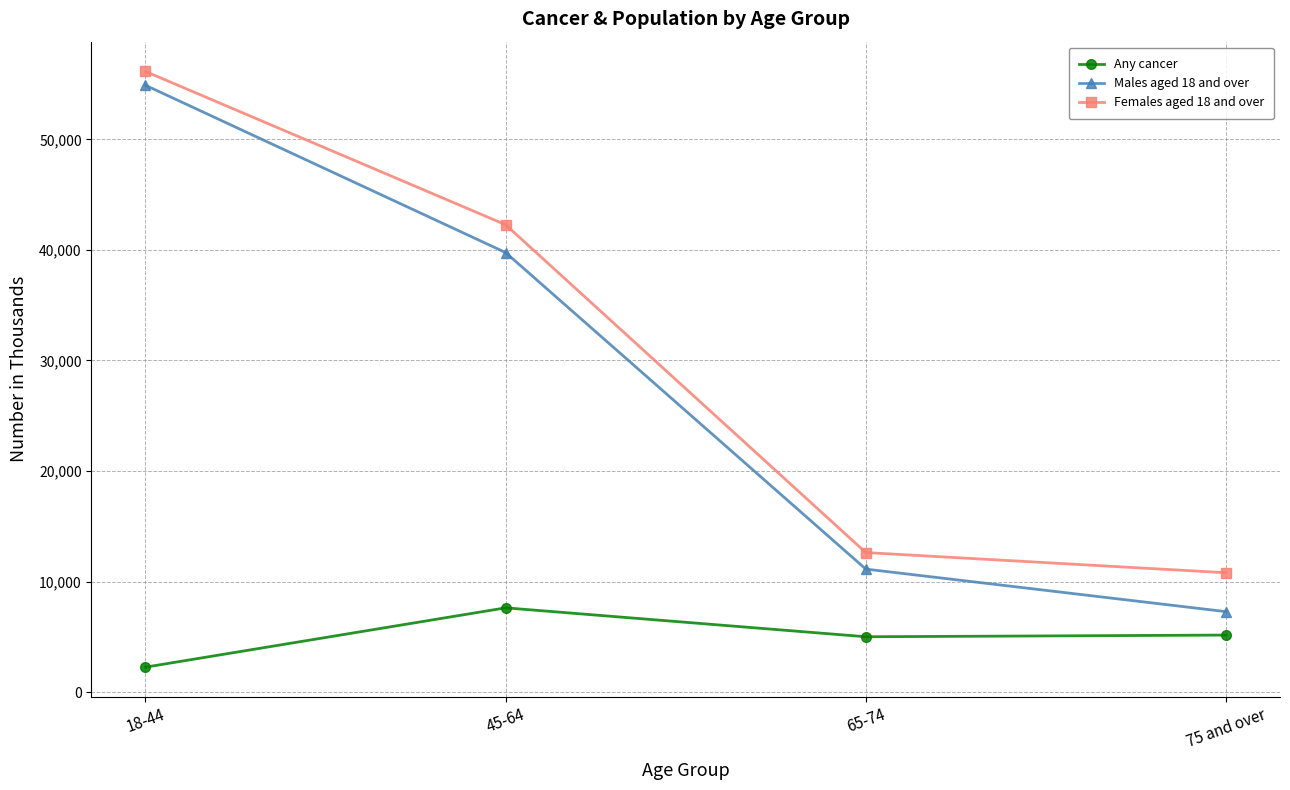

Rank the categories by Females aged 18 and over value from lowest to highest.

75 and over, 65-74, 45-64, 18-44